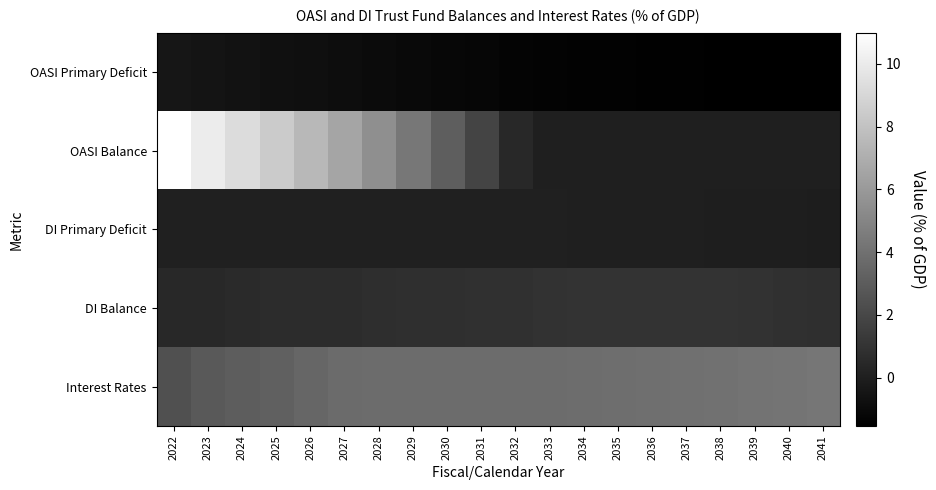

Reading left to right, what are all the values shown in this chart?

OASI Primary Deficit: 2022=-0.4	2023=-0.5	2024=-0.6	2025=-0.7	2026=-0.8	2027=-0.9	2028=-1.0	2029=-1.1	2030=-1.1	2031=-1.2	2032=-1.3	2033=-1.3	2034=-1.4	2035=-1.4	2036=-1.5	2037=-1.5	2038=-1.5	2039=-1.5	2040=-1.5	2041=-1.5
OASI Balance: 2022=11.0	2023=10.1	2024=9.3	2025=8.4	2026=7.5	2027=6.5	2028=5.5	2029=4.3	2030=3.1	2031=1.8	2032=0.5	2033=0.0	2034=0.0	2035=0.0	2036=0.0	2037=0.0	2038=0.0	2039=0.0	2040=0.0	2041=0.0
DI Primary Deficit: 2022=0.1	2023=0.1	2024=0.1	2025=0.1	2026=0.1	2027=0.0	2028=0.0	2029=0.0	2030=0.0	2031=0.0	2032=0.0	2033=0.0	2034=0.0	2035=0.0	2036=0.0	2037=0.0	2038=-0.0	2039=-0.0	2040=-0.1	2041=-0.1
DI Balance: 2022=0.5	2023=0.5	2024=0.6	2025=0.6	2026=0.7	2027=0.7	2028=0.7	2029=0.8	2030=0.8	2031=0.8	2032=0.9	2033=0.9	2034=1.0	2035=1.0	2036=1.0	2037=1.0	2038=1.0	2039=0.9	2040=0.9	2041=0.8
Interest Rates: 2022=2.4	2023=2.9	2024=3.0	2025=3.2	2026=3.5	2027=3.7	2028=3.8	2029=3.8	2030=3.8	2031=3.8	2032=3.8	2033=3.8	2034=3.8	2035=3.9	2036=3.9	2037=4.0	2038=4.0	2039=4.1	2040=4.2	2041=4.2